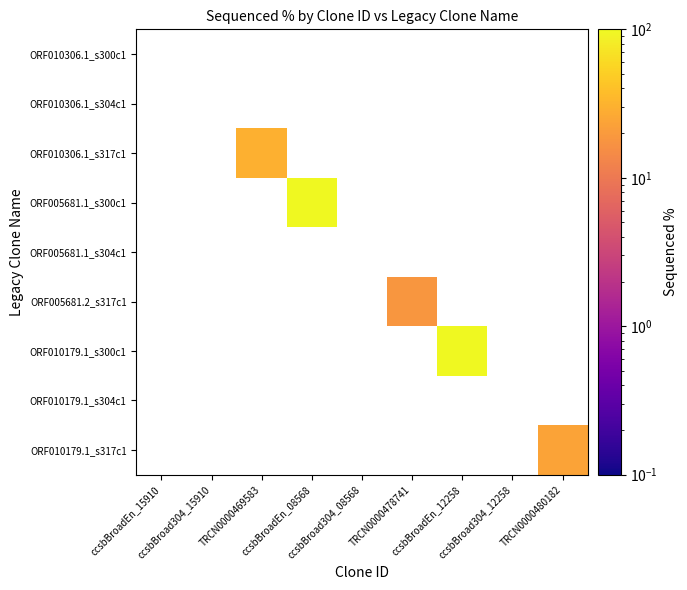

Which has a higher value, ccsbBroad304_12258 or TRCN0000480182?

TRCN0000480182